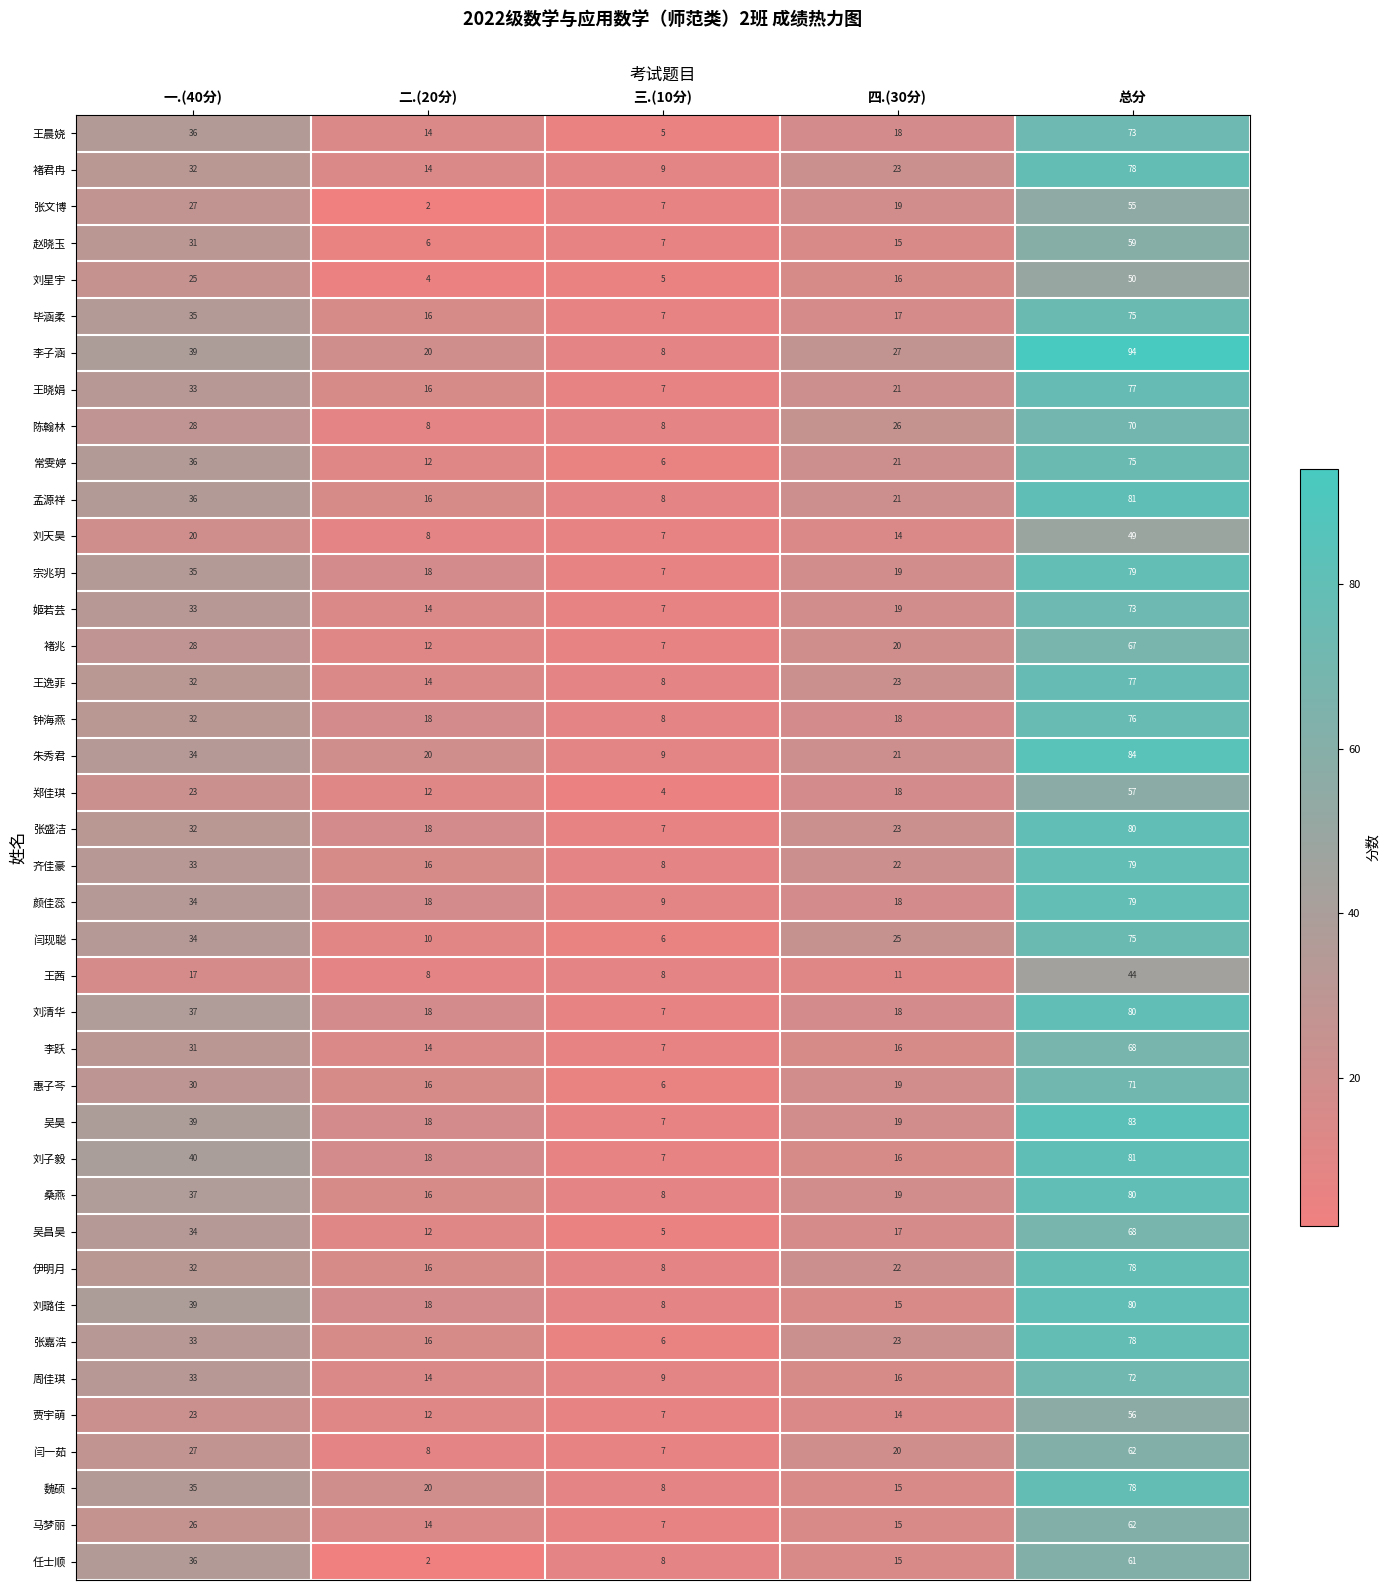

Where is 刘清华 nearest to the value 43?

一.(40分)